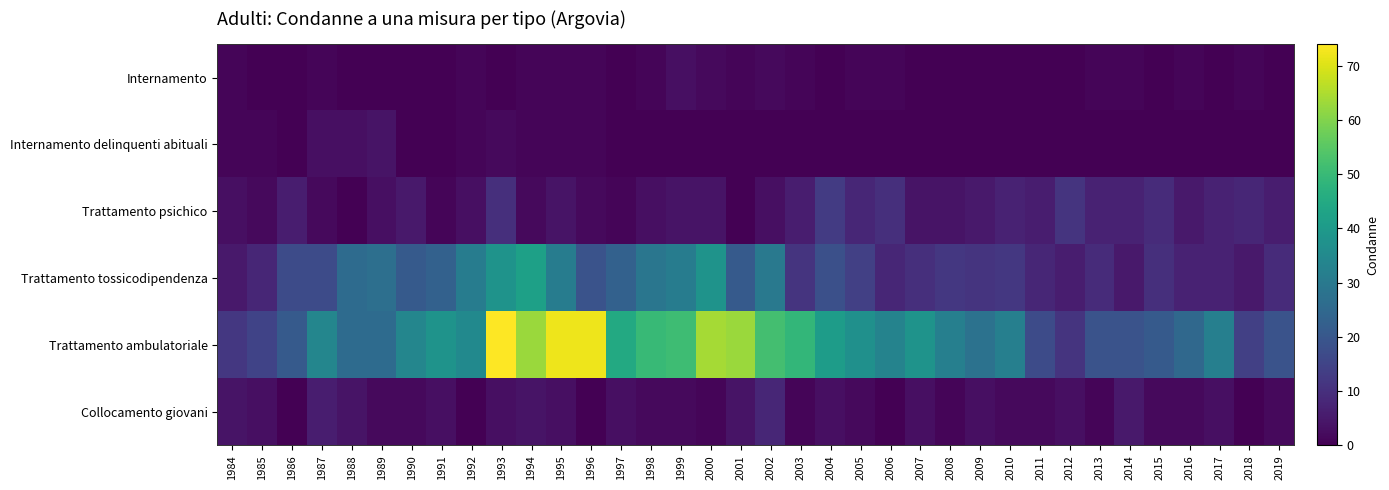

At how many categories does at least one series exceed 9?

36